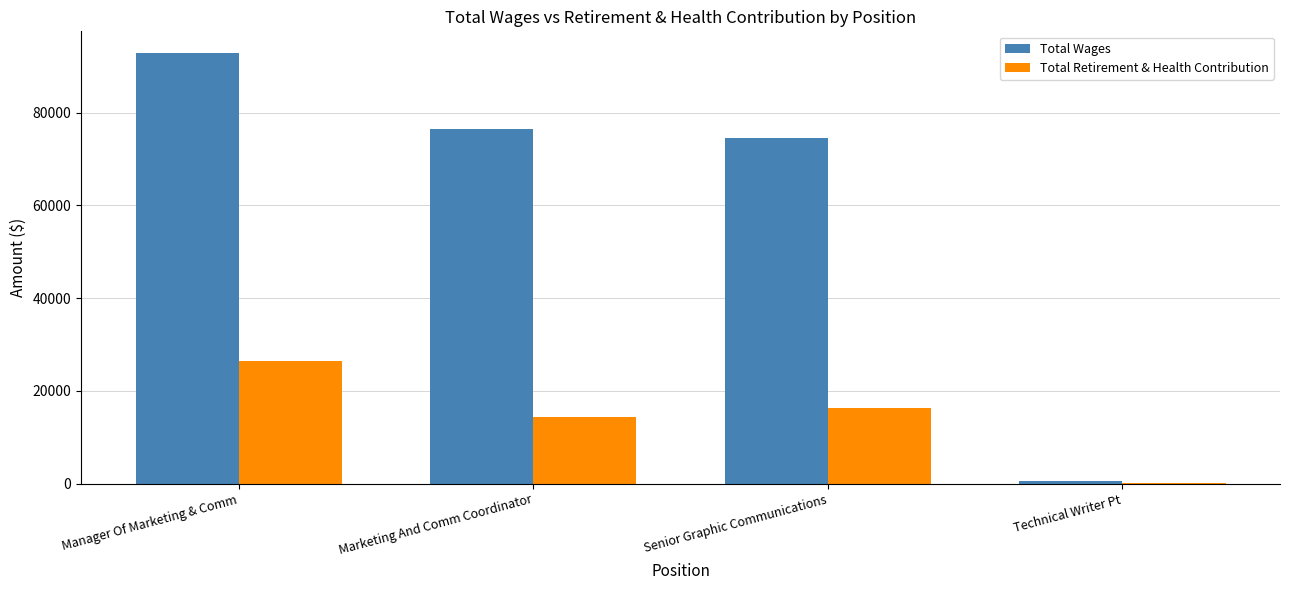

Read the Total Wages value at Manager Of Marketing & Comm.

92902